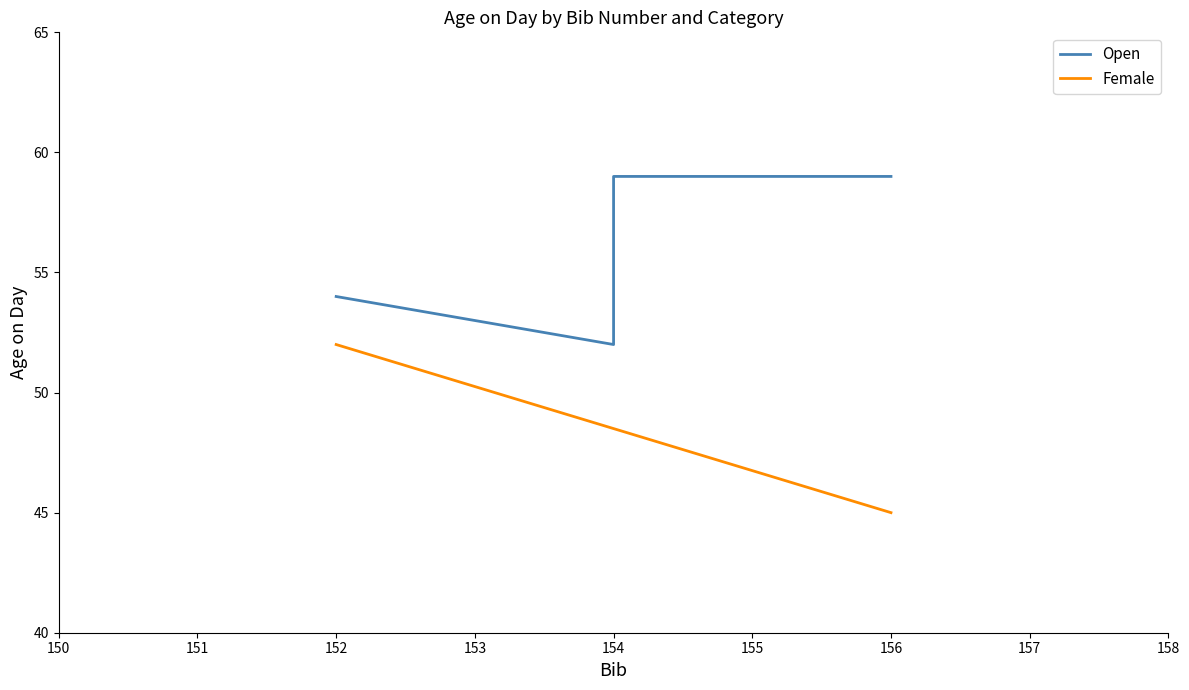

Which has a higher value, 154 or 156?

154